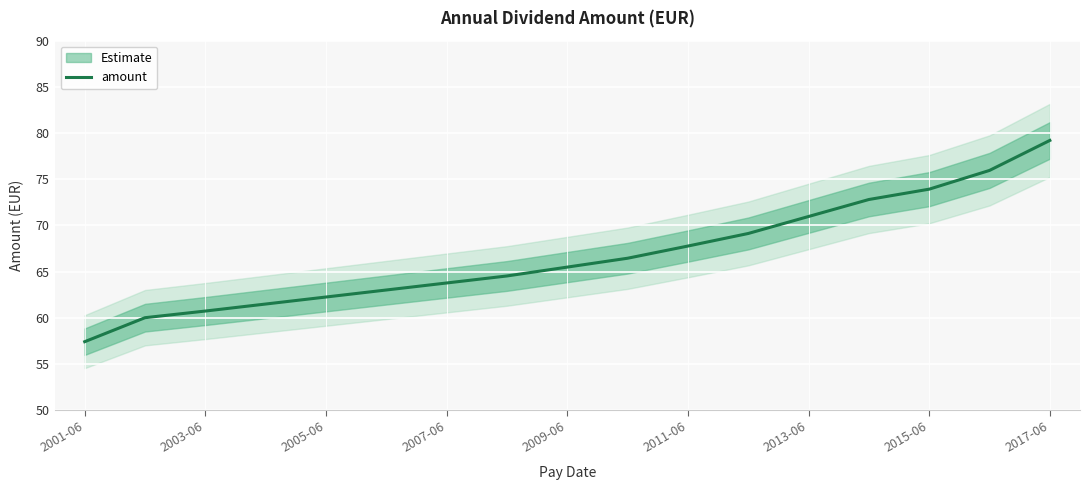

At which label does amount first exceed 65?

2009-06